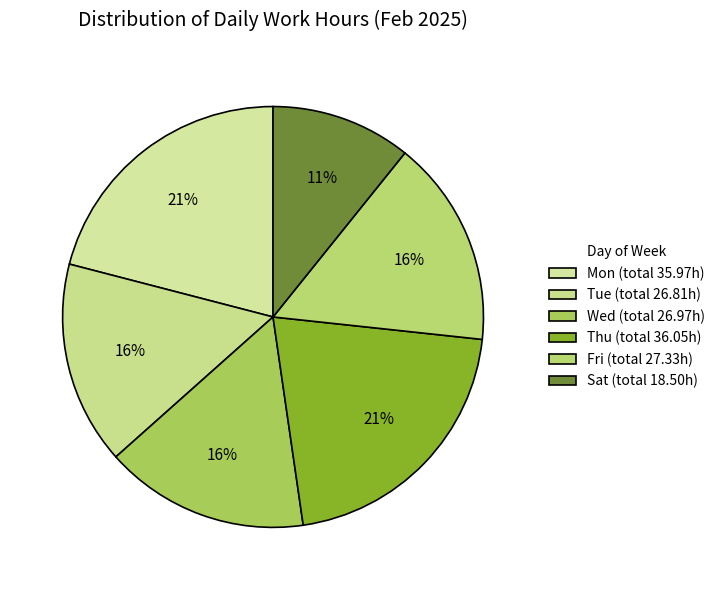

How many segments does this pie chart have?

6